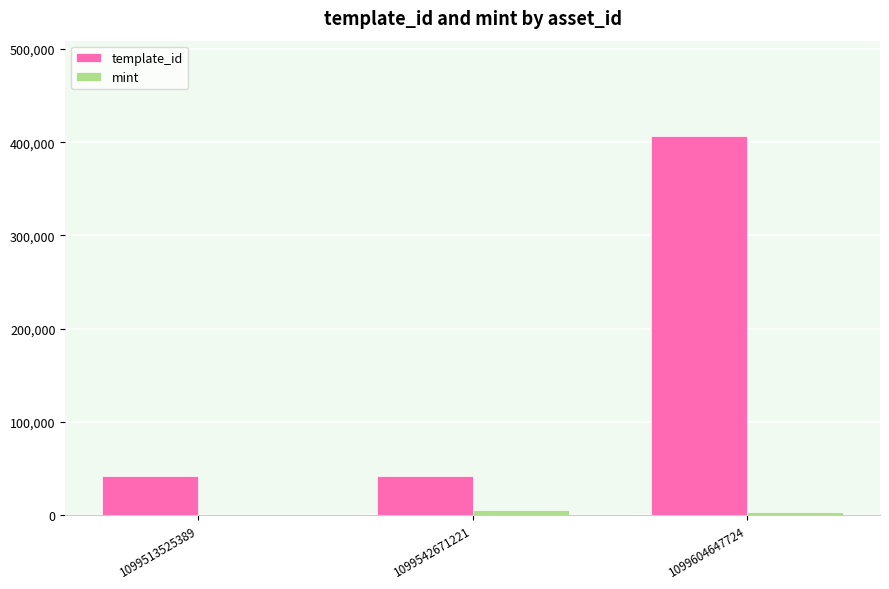

What are all the series names shown in the legend?

template_id, mint